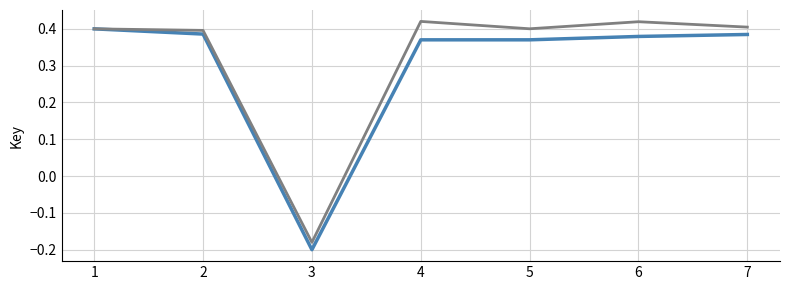

What is the total value across all series at 4?

0.8